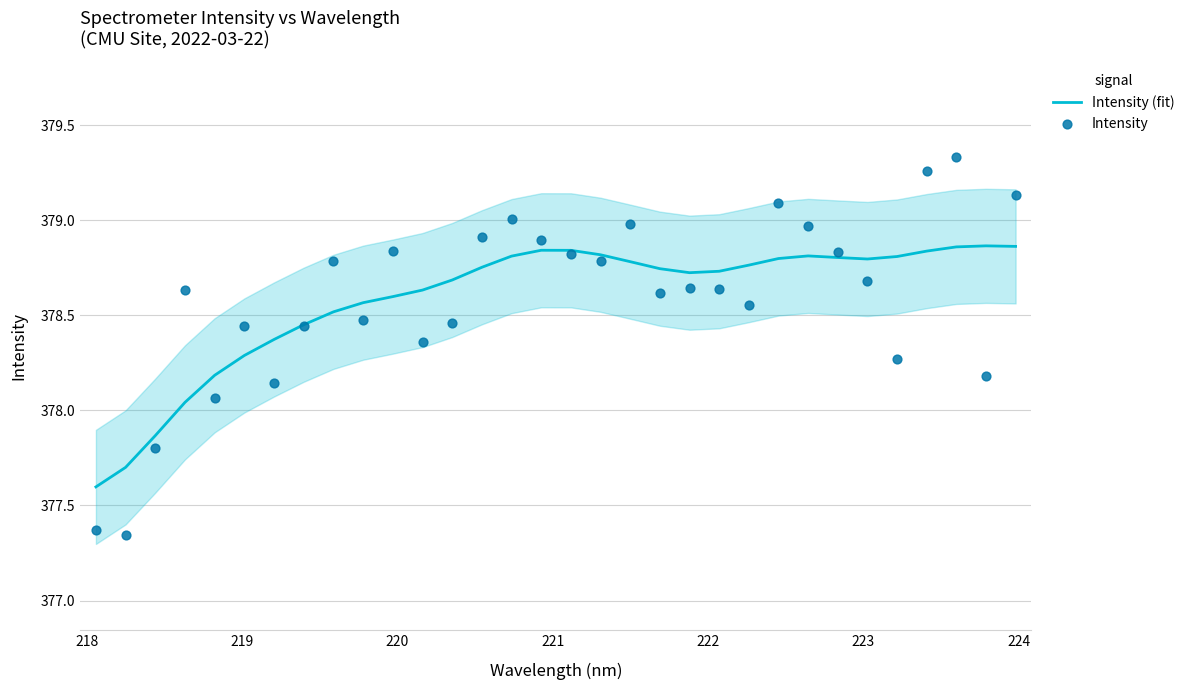

What are all the series names shown in the legend?

Intensity (fit), Intensity